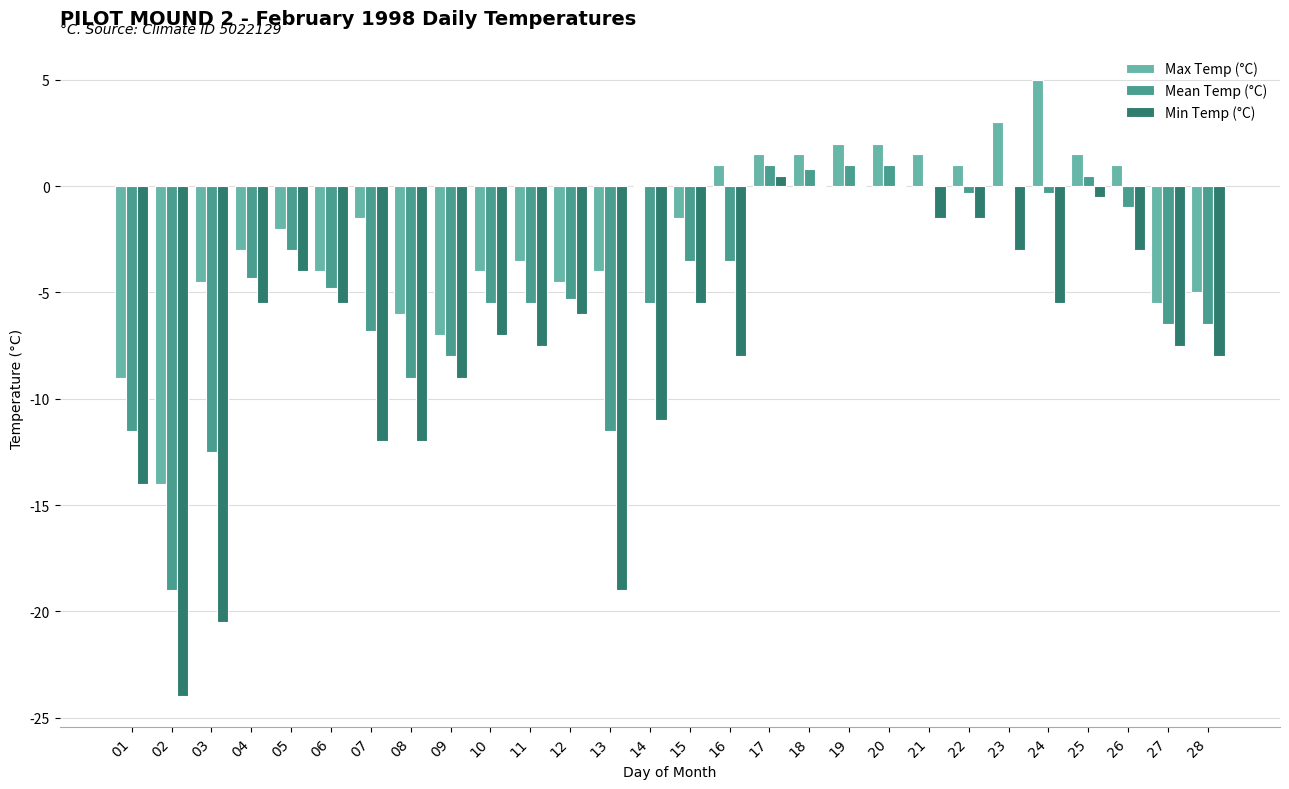

Reading right to left, list all the values displayed in this chart.

Max Temp (°C): -5.0	-5.5	1.0	1.5	5.0	3.0	1.0	1.5	2.0	2.0	1.5	1.5	1.0	-1.5	0.0	-4.0	-4.5	-3.5	-4.0	-7.0	-6.0	-1.5	-4.0	-2.0	-3.0	-4.5	-14.0	-9.0
Mean Temp (°C): -6.5	-6.5	-1.0	0.5	-0.3	0.0	-0.3	0.0	1.0	1.0	0.8	1.0	-3.5	-3.5	-5.5	-11.5	-5.3	-5.5	-5.5	-8.0	-9.0	-6.8	-4.8	-3.0	-4.3	-12.5	-19.0	-11.5
Min Temp (°C): -8.0	-7.5	-3.0	-0.5	-5.5	-3.0	-1.5	-1.5	0.0	0.0	0.0	0.5	-8.0	-5.5	-11.0	-19.0	-6.0	-7.5	-7.0	-9.0	-12.0	-12.0	-5.5	-4.0	-5.5	-20.5	-24.0	-14.0